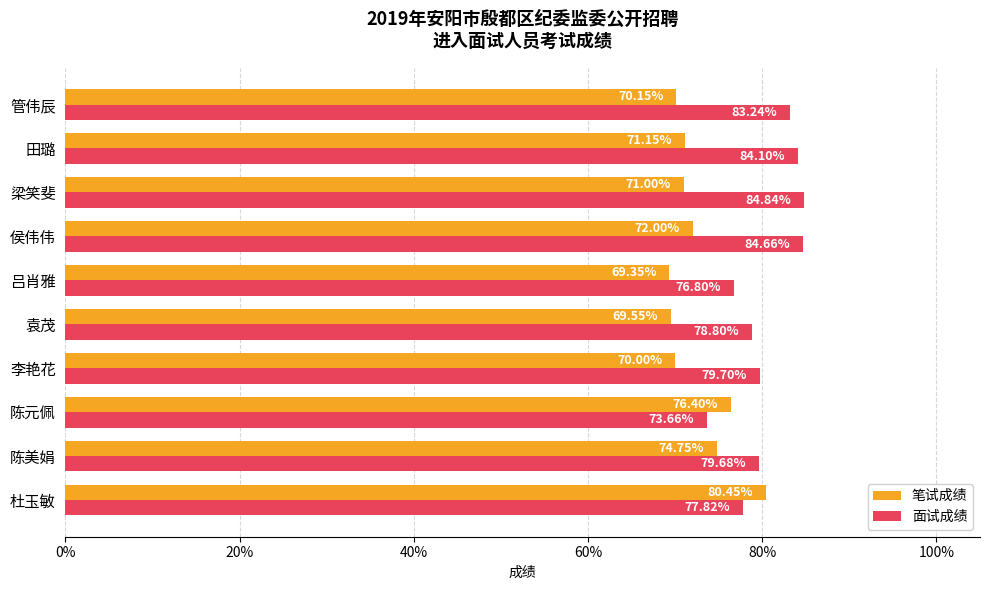

What is the sum of the 面试成绩 values at 梁笑斐 and 陈元佩?

158.5